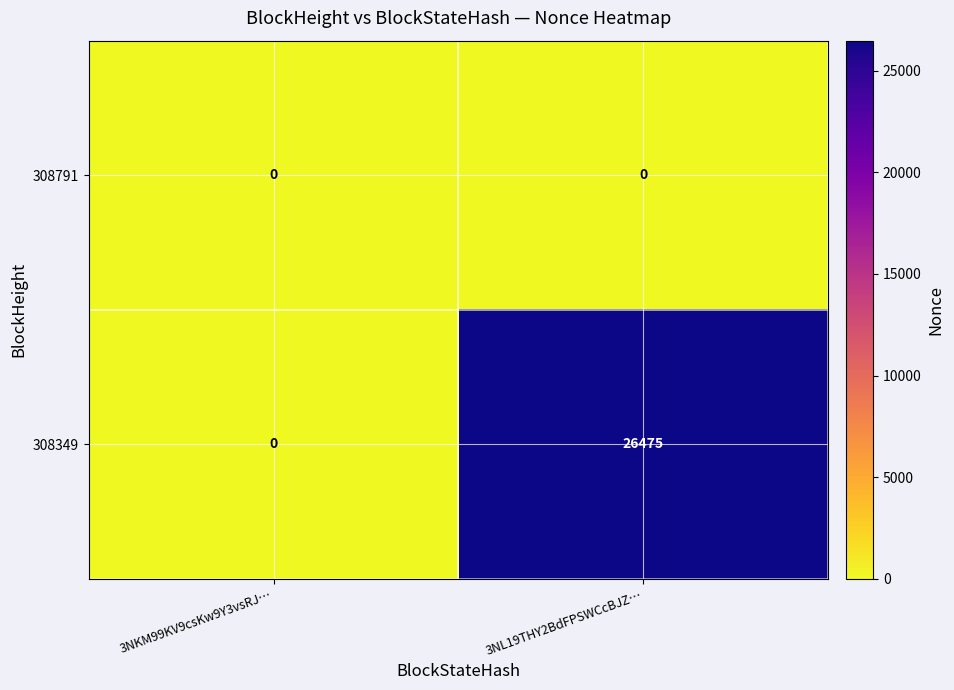

List the series in order of their peak value, lowest first.

308791, 308349